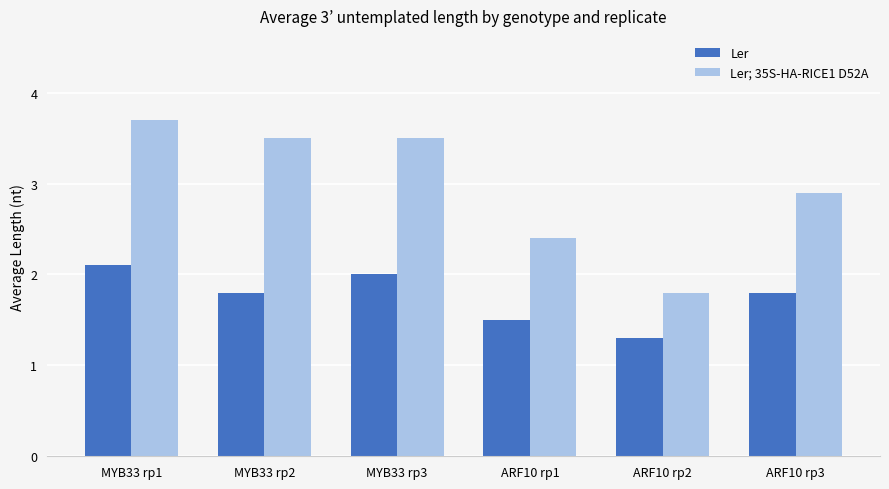

What position from the right is ARF10 rp1?

3